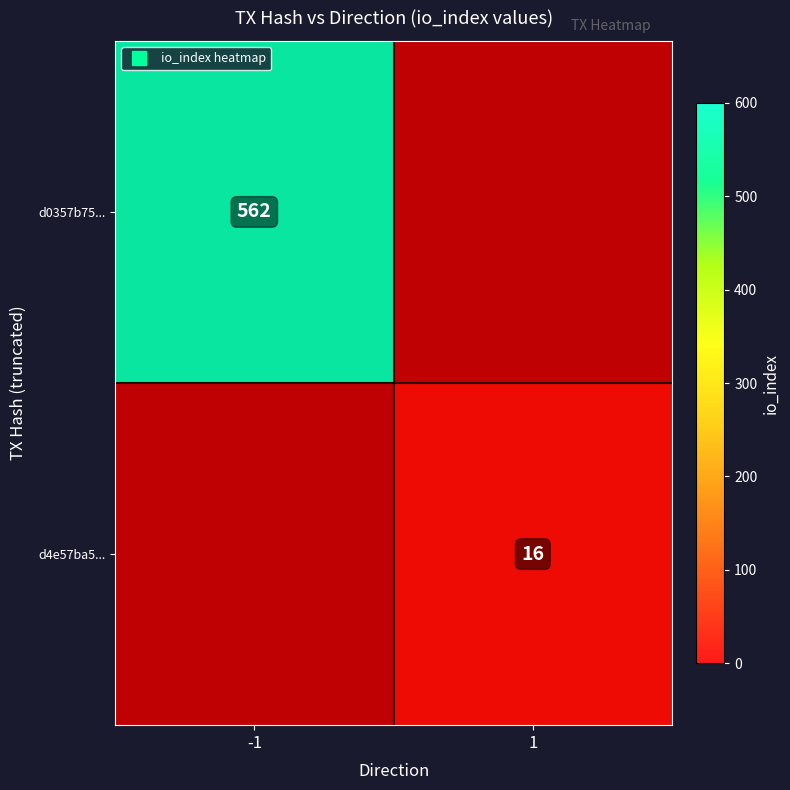

Is the value of d0357b75... at -1 greater than the value of d4e57ba5... at 1?

Yes